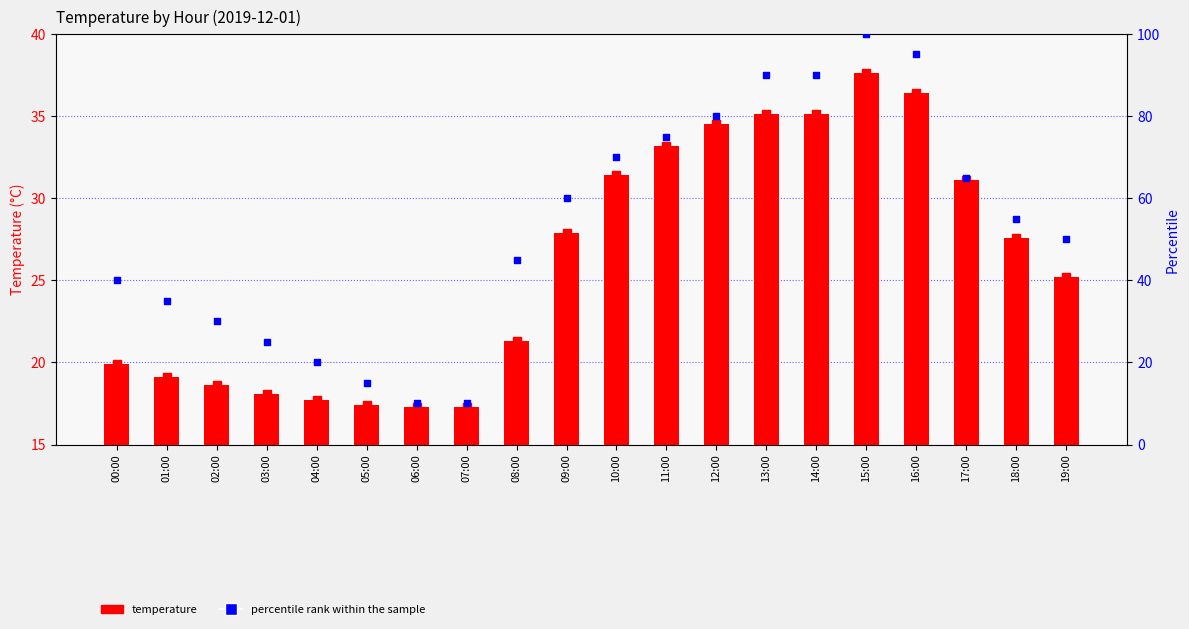

Which series has the largest Y range (max minus min)?

percentile rank within the sample